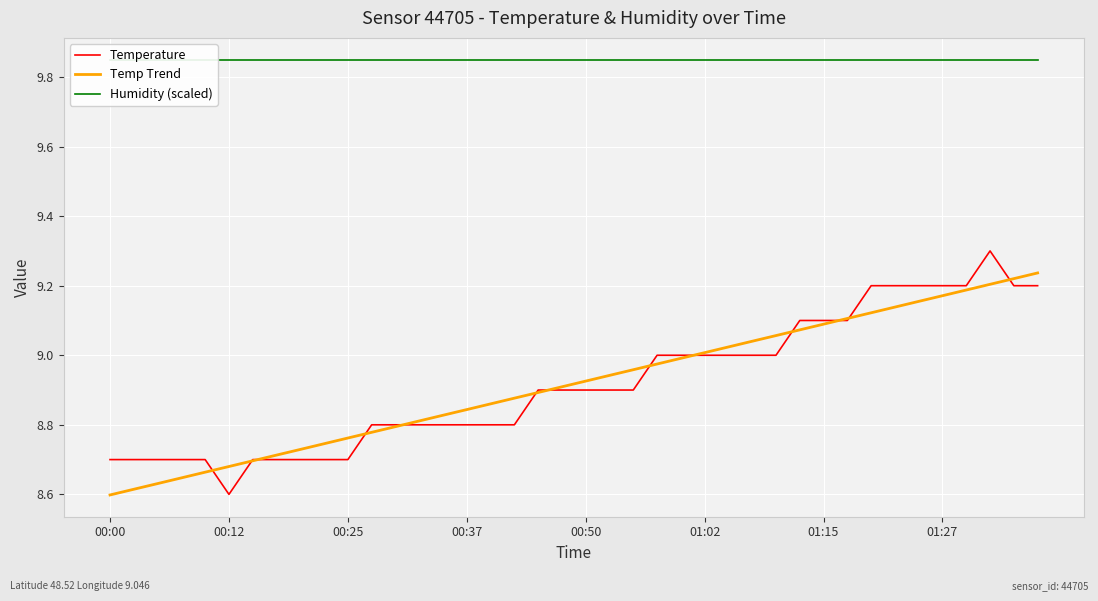

Where is Temperature nearest to the value 8?

00:12